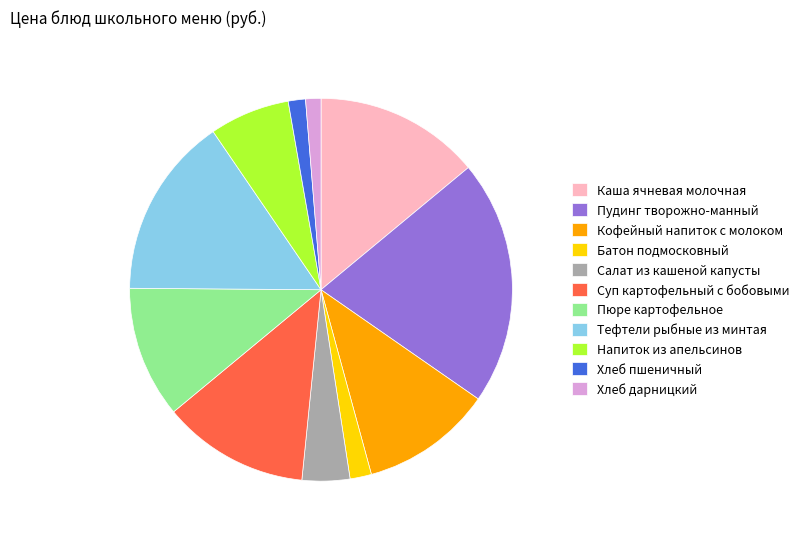

The Хлеб дарницкий slice represents 1% of the pie. True or false?

True